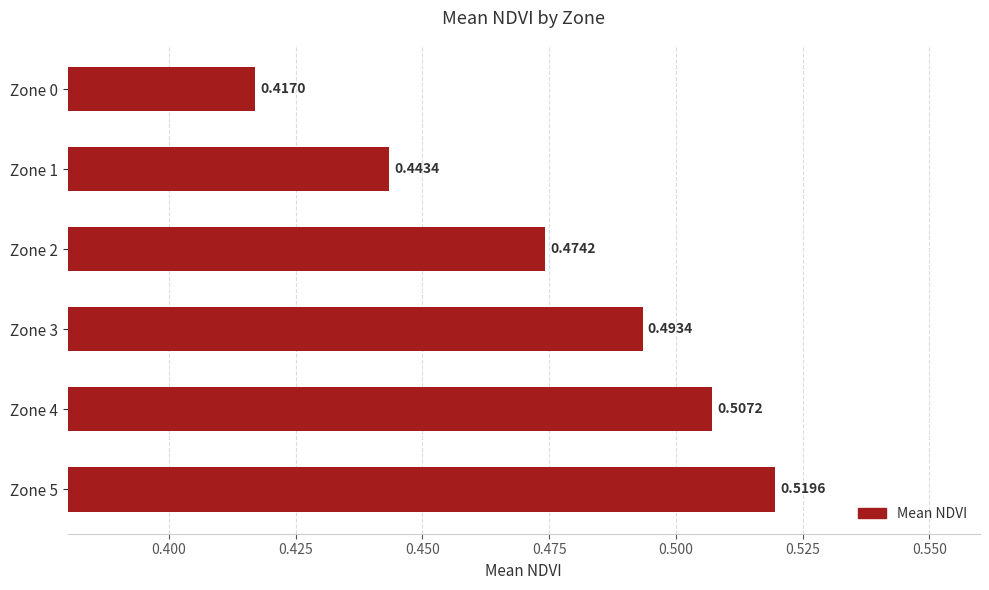

What is the sum of all values?

2.9